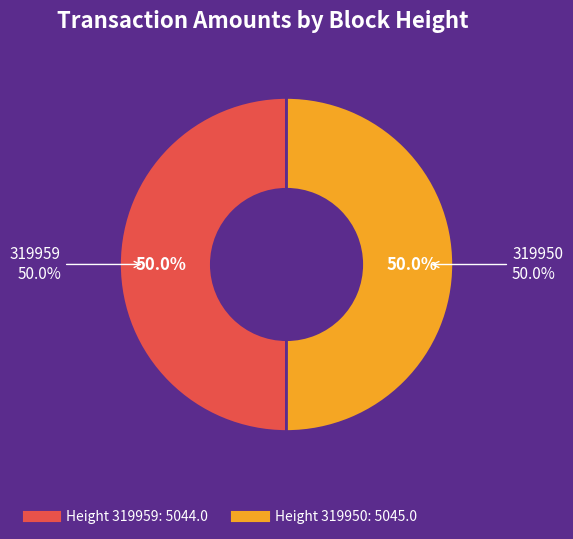

Which slice is the largest?

319950